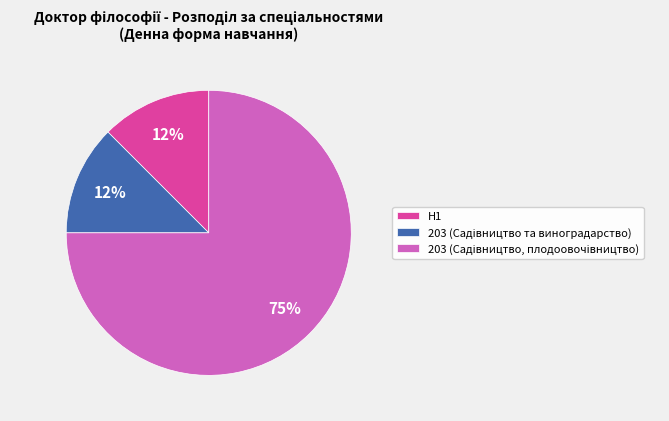

Is there any slice that represents more than half of the pie?

Yes